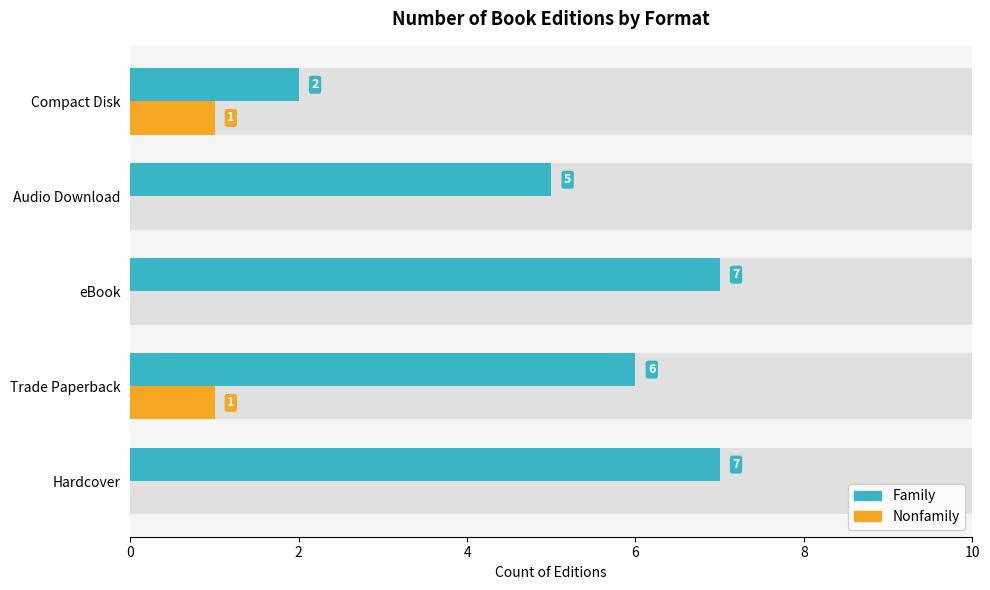

What is the sum of all Family values?

27